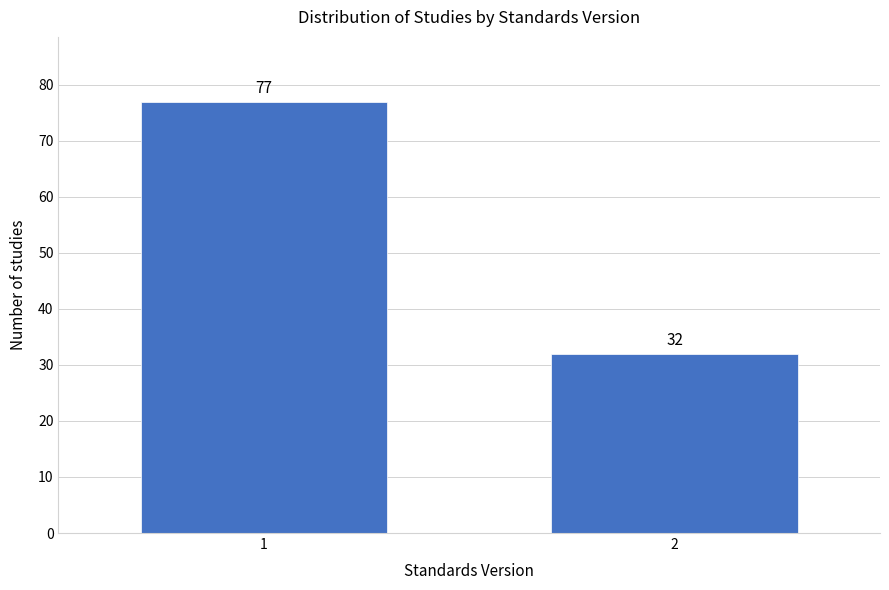

Reading left to right, extract all data points from this chart.

1=77	2=32